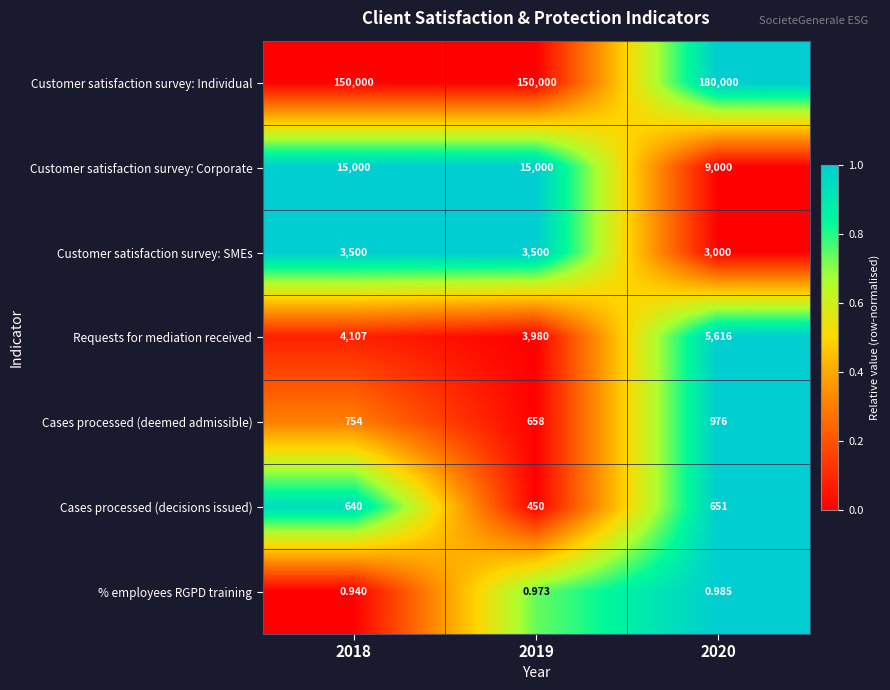

Rank the series by their maximum value, from highest to lowest.

Customer satisfaction survey: Individual, Customer satisfaction survey: Corporate, Requests for mediation received, Customer satisfaction survey: SMEs, Cases processed (deemed admissible), Cases processed (decisions issued), % employees RGPD training